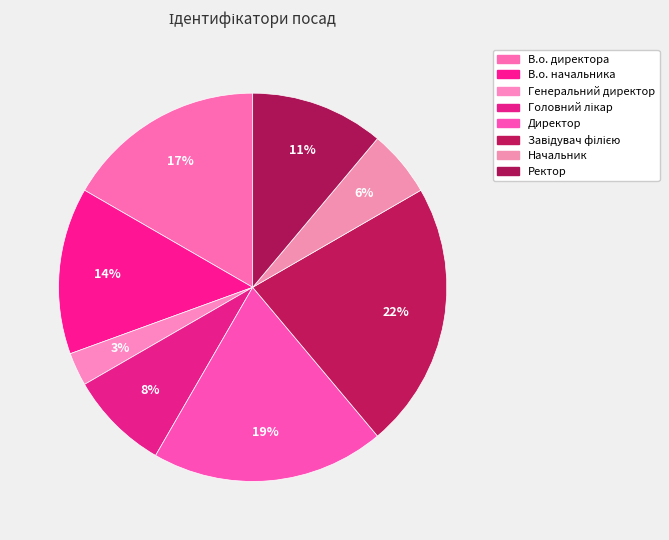

How many segments does this pie chart have?

8